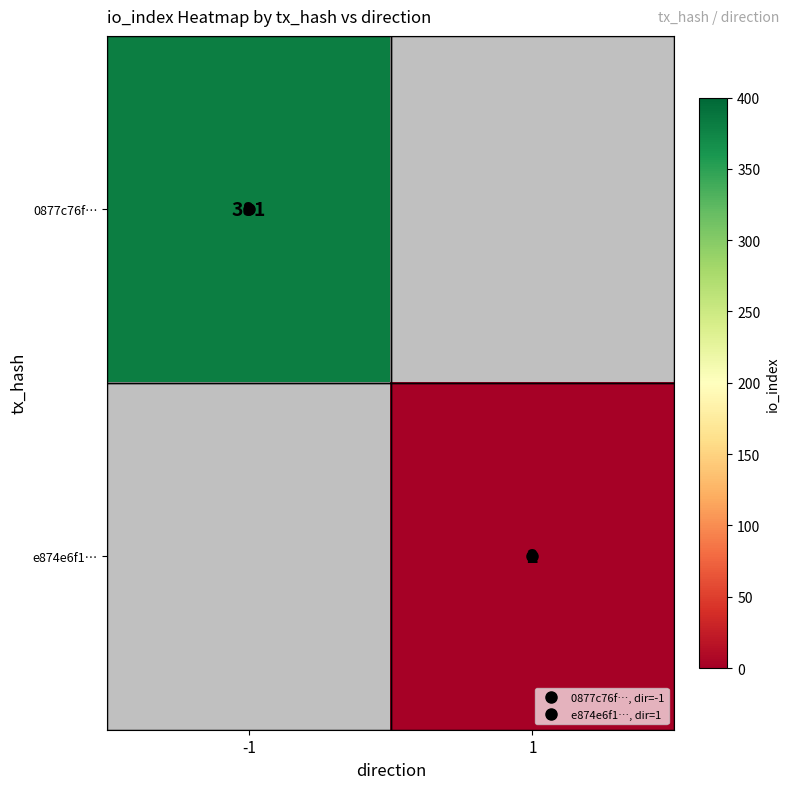

Which category has the highest value in the 0877c76f… series?

-1